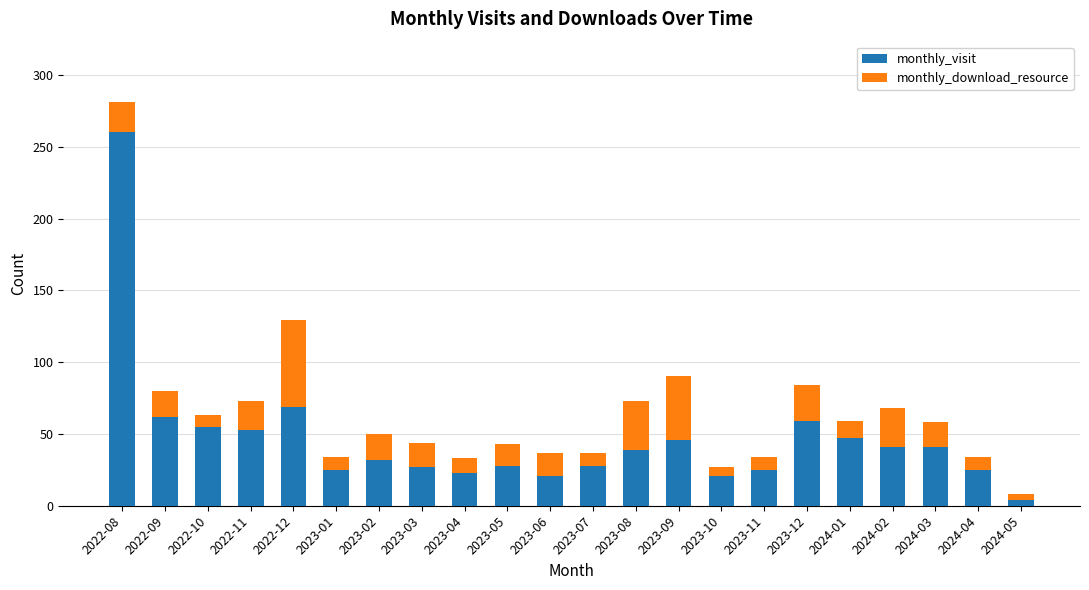

Is it true that monthly_visit equals 92 at 2023-12?

False